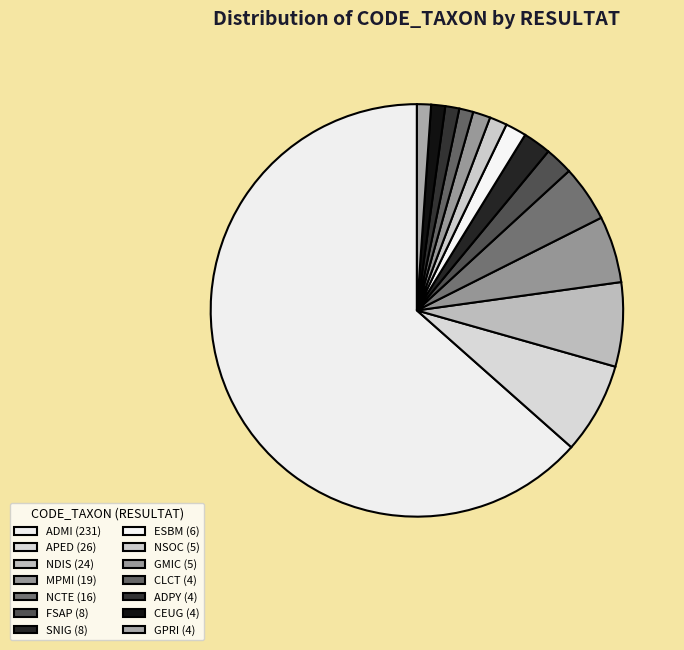

What percentage is the FSAP slice, to the nearest percent?

2%